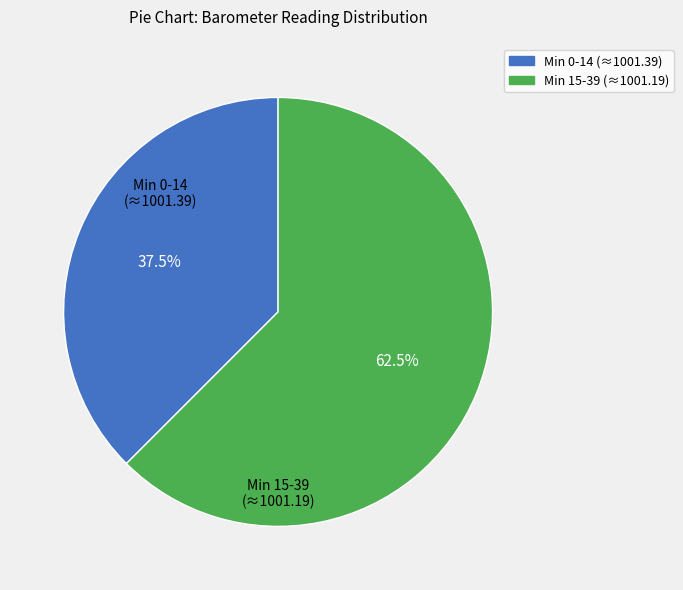

Does any single category account for the majority?

Yes